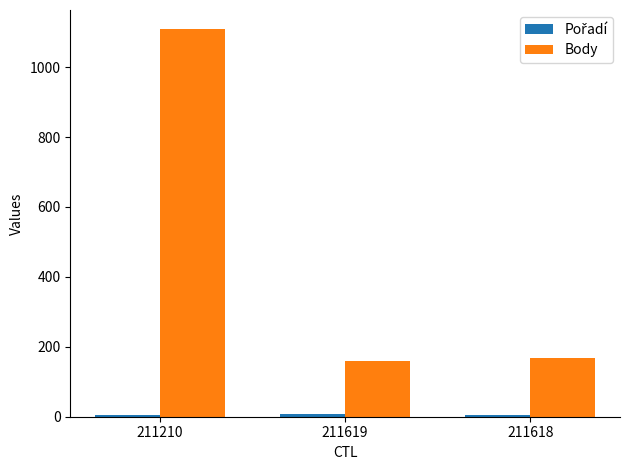

Which series has the widest spread of values?

Body